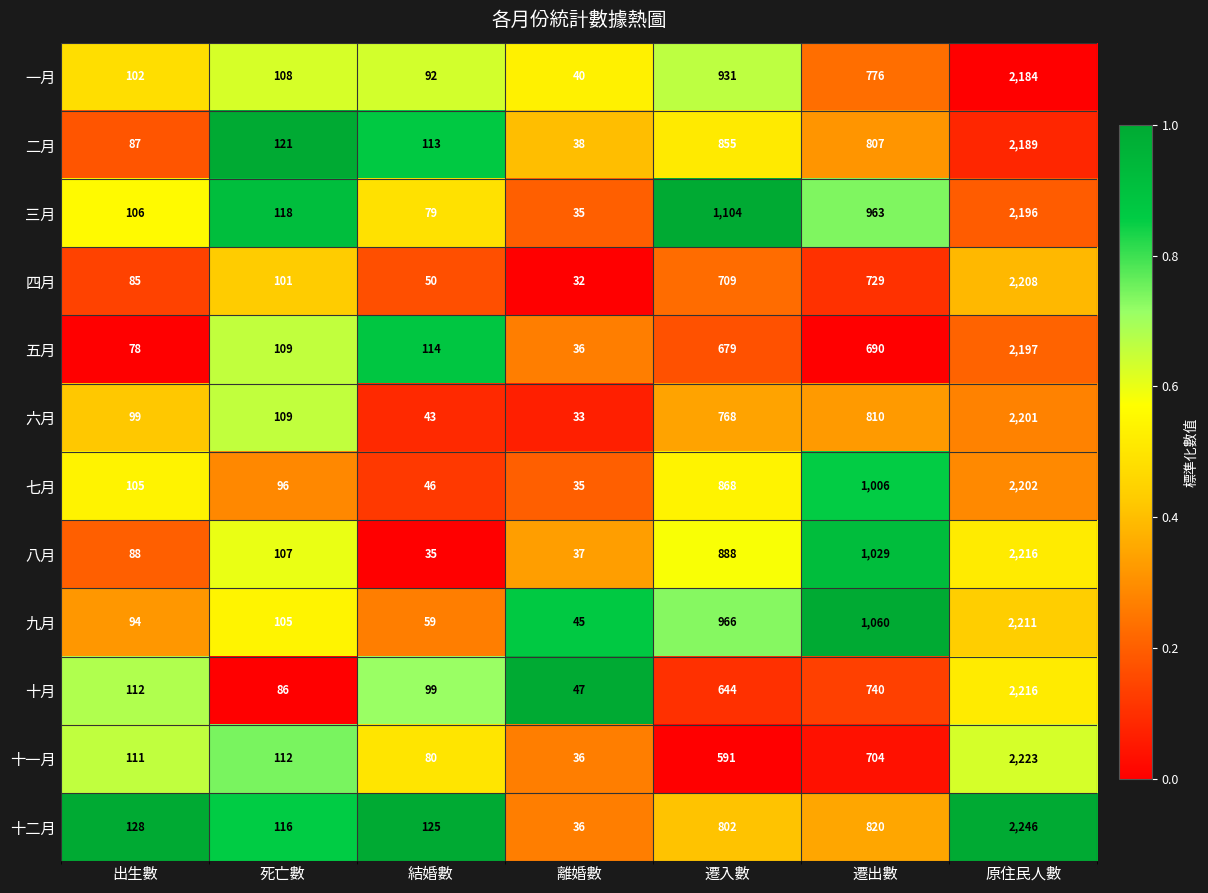

Read the 七月 value at 原住民人數, to the nearest 50.

2200